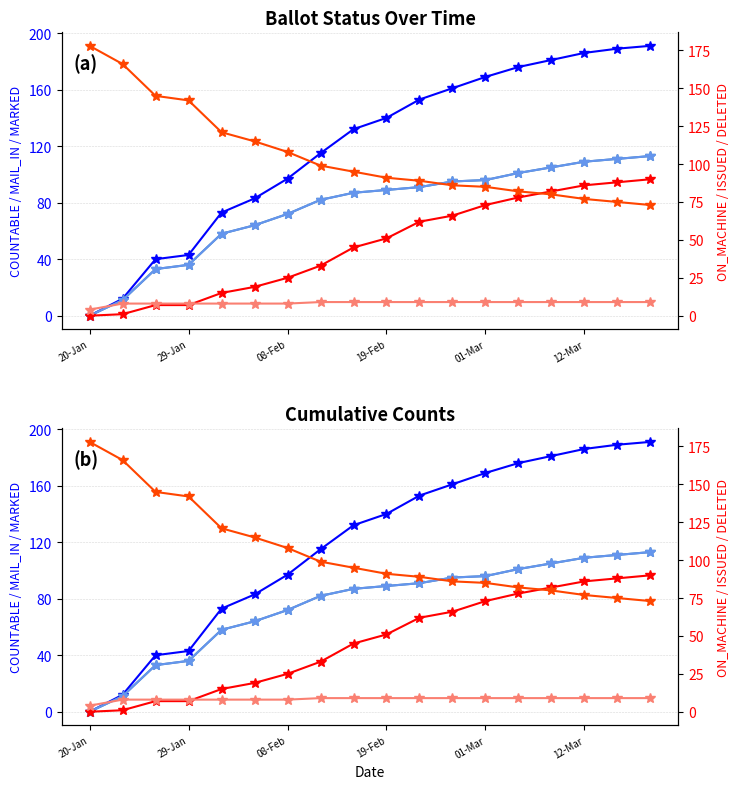

The MARKED series shows 29 at 14. True or false?

False